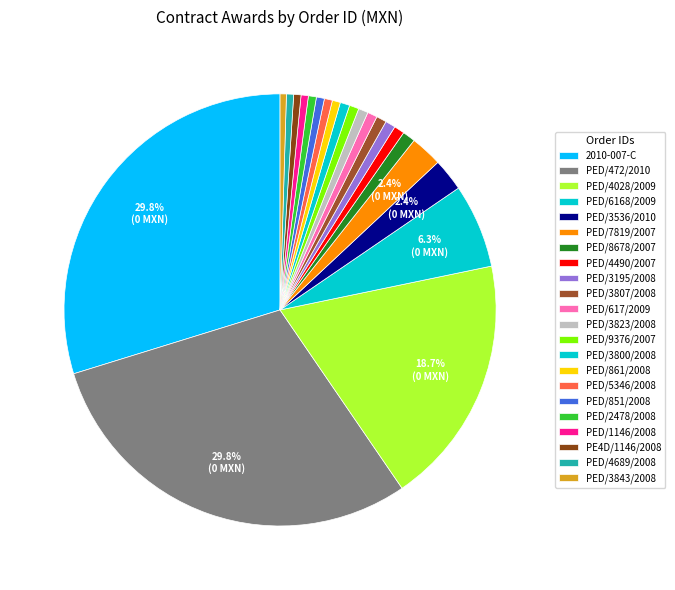

To the nearest percent, what is the average slice percentage?

5%